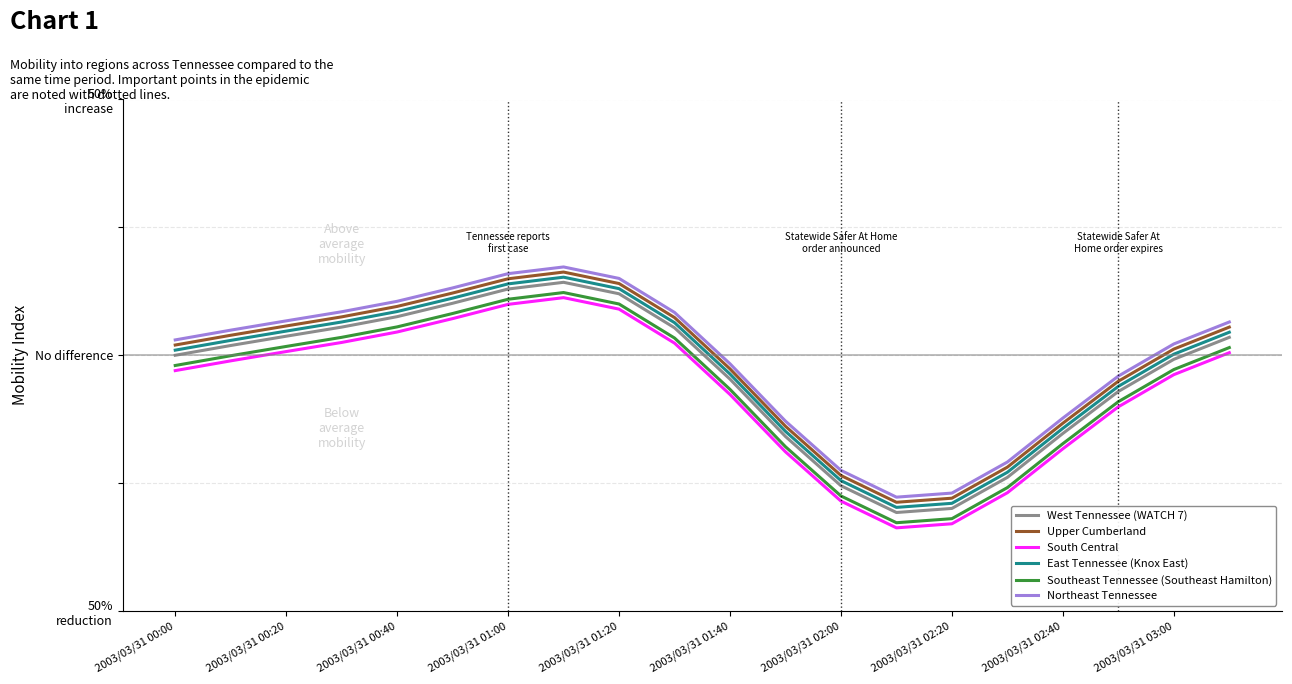

What are all the series names shown in the legend?

West Tennessee (WATCH 7), Upper Cumberland, South Central, East Tennessee (Knox East), Southeast Tennessee (Southeast Hamilton), Northeast Tennessee